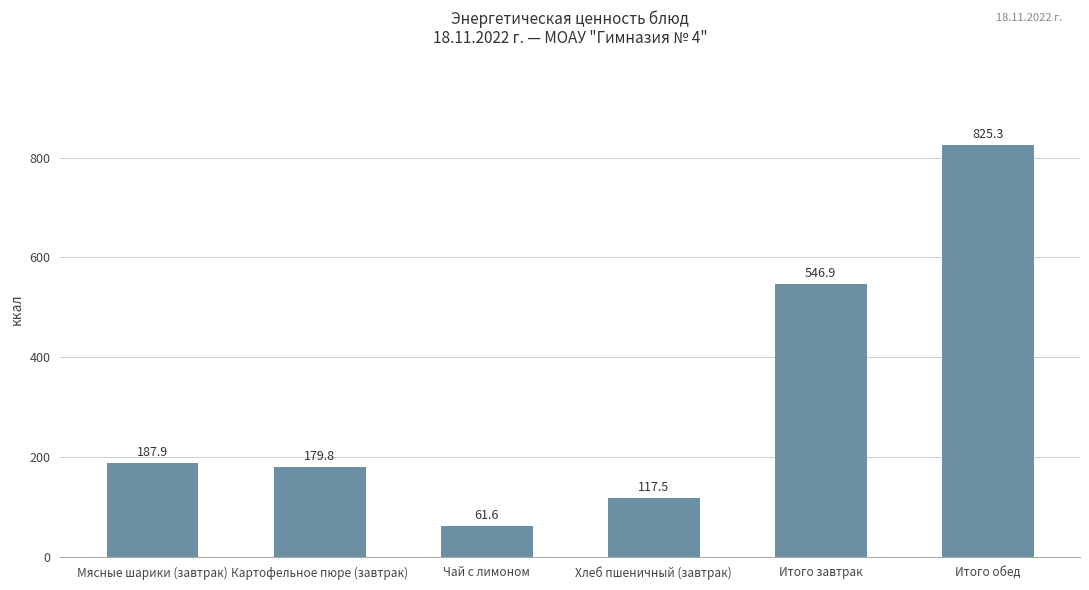

What is the greatest value displayed?

825.3